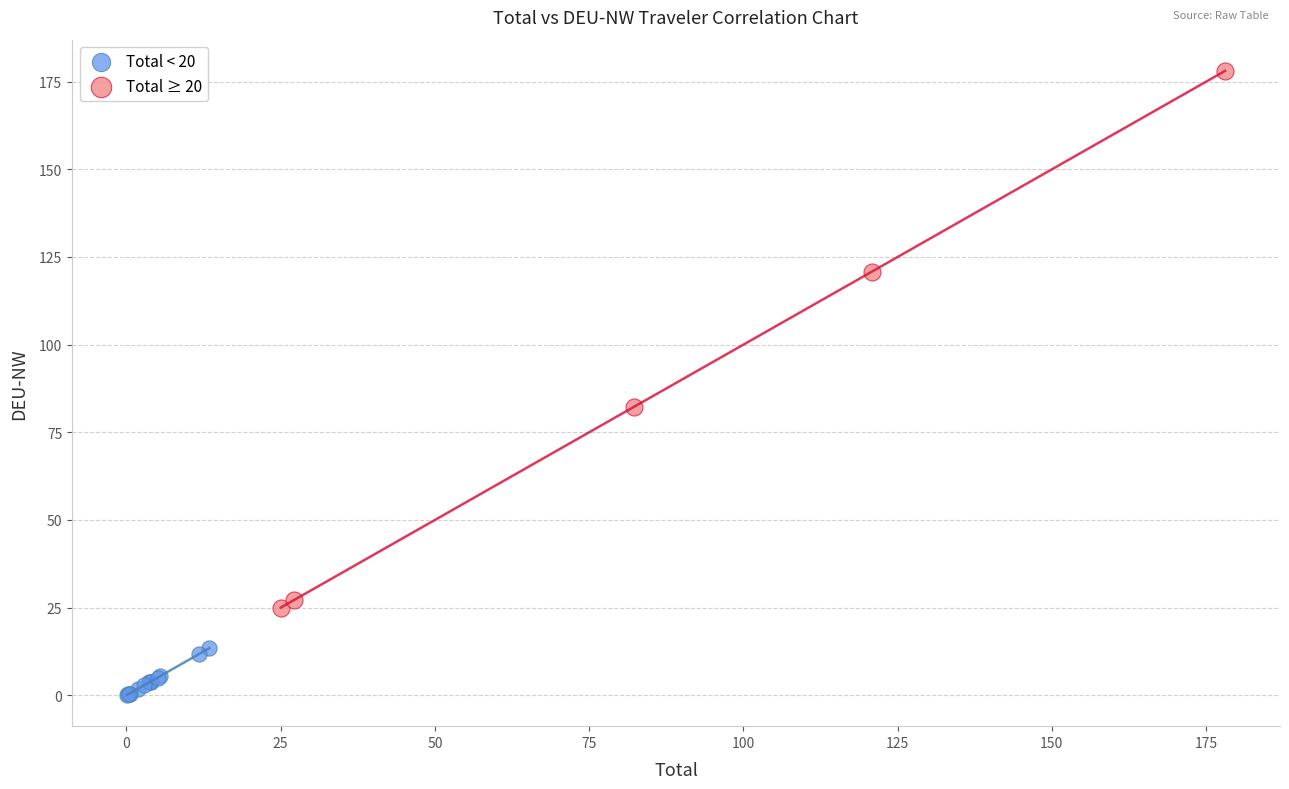

Which series contains the lowest Y value?

Total < 20